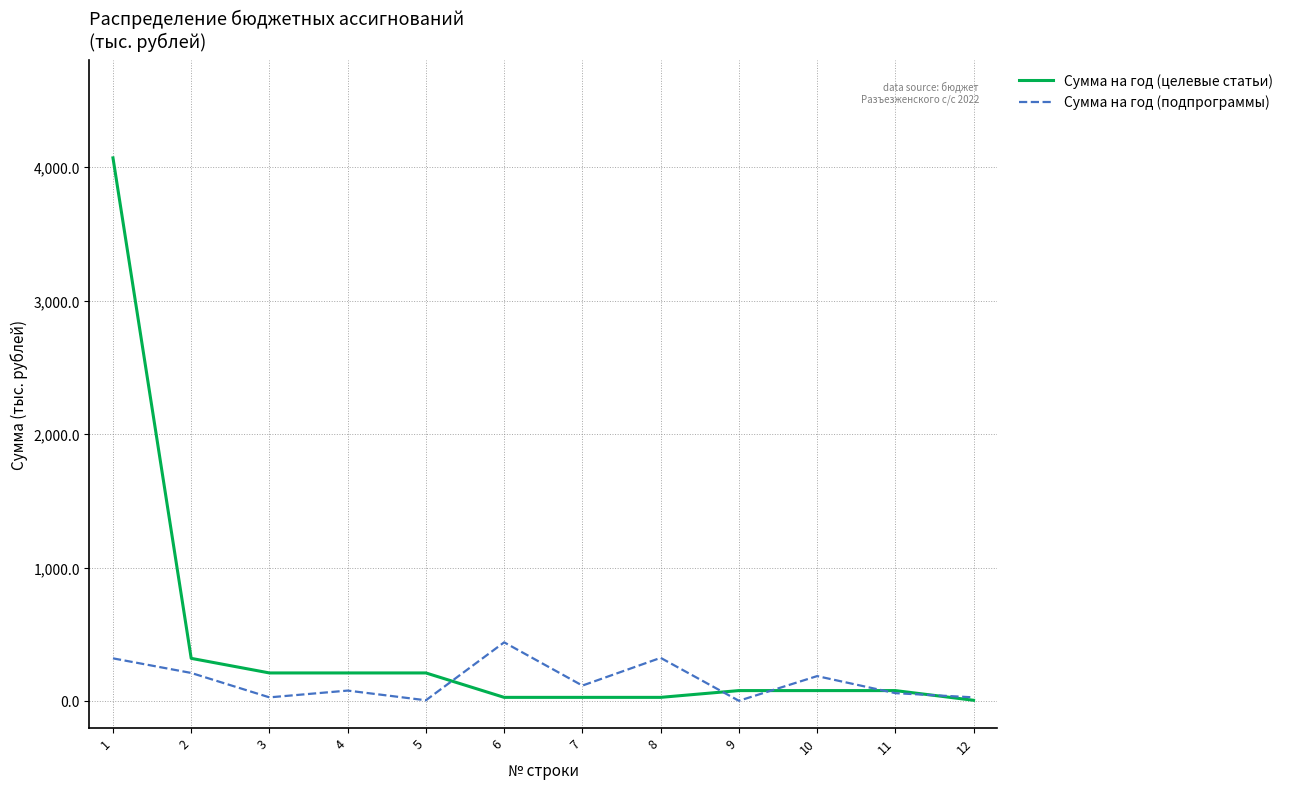

Where does the Сумма на год (подпрограммы) series first go above 115?

1